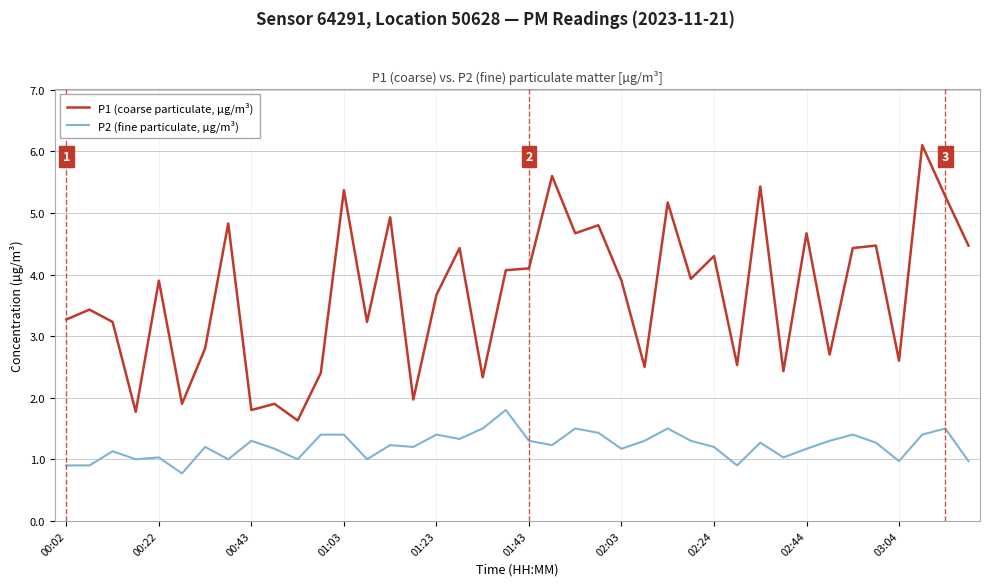

Which series has the largest total across all categories?

P1 (coarse particulate, µg/m³)